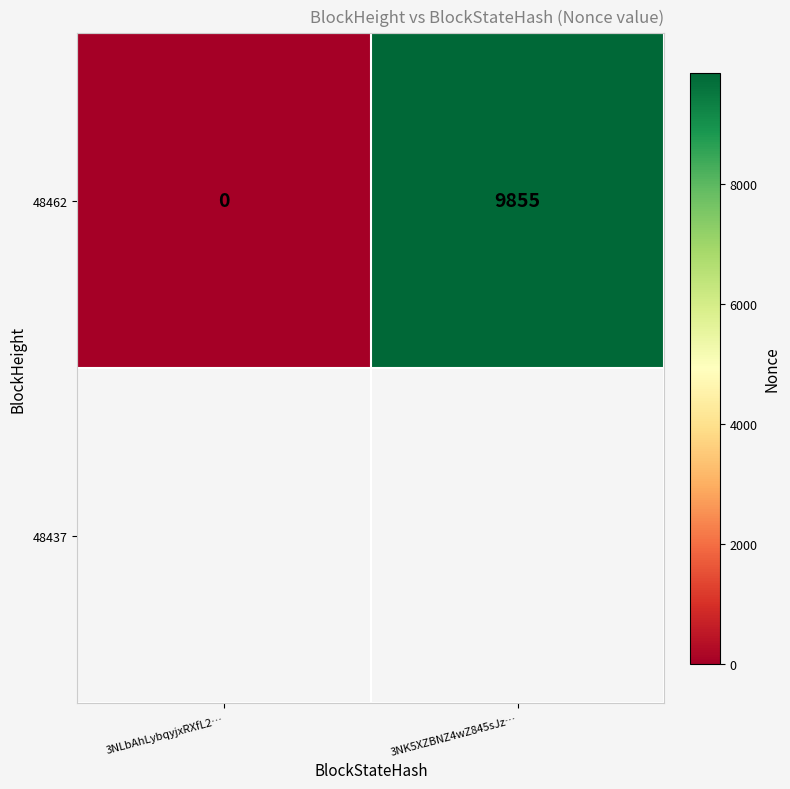

The value at 3NLbAhLybqyjxRXfL2… is 6655. True or false?

False